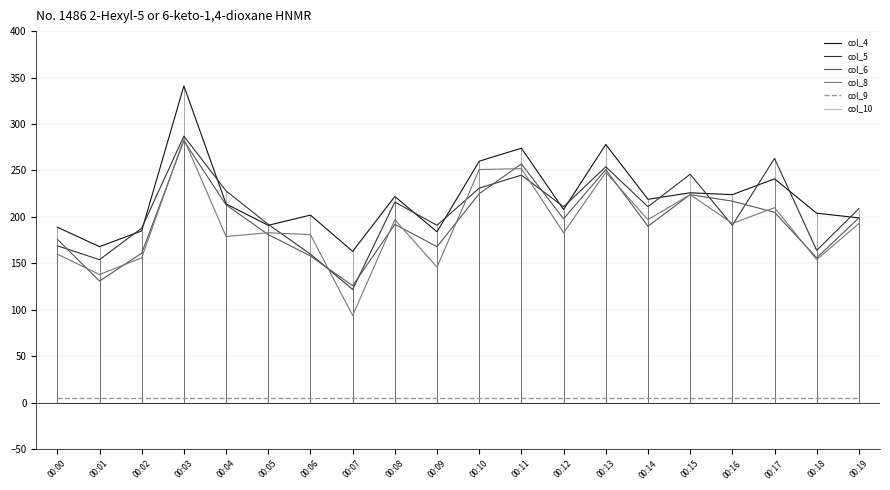

At which category does col_5 reach its first local valley?

00:01